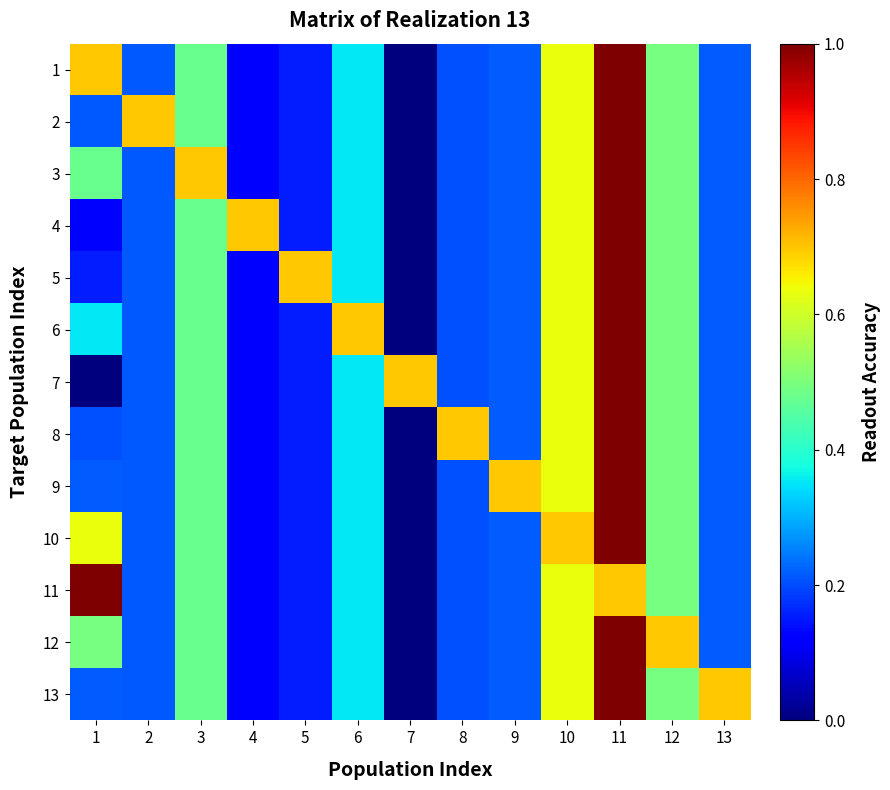

Reading right to left, transcribe all the data shown in this chart.

1: 13=0.2	12=0.5	11=1.0	10=0.6	9=0.2	8=0.2	7=0.0	6=0.4	5=0.2	4=0.1	3=0.5	2=0.2	1=0.7
2: 13=0.2	12=0.5	11=1.0	10=0.6	9=0.2	8=0.2	7=0.0	6=0.4	5=0.2	4=0.1	3=0.5	2=0.7	1=0.2
3: 13=0.2	12=0.5	11=1.0	10=0.6	9=0.2	8=0.2	7=0.0	6=0.4	5=0.2	4=0.1	3=0.7	2=0.2	1=0.5
4: 13=0.2	12=0.5	11=1.0	10=0.6	9=0.2	8=0.2	7=0.0	6=0.4	5=0.2	4=0.7	3=0.5	2=0.2	1=0.1
5: 13=0.2	12=0.5	11=1.0	10=0.6	9=0.2	8=0.2	7=0.0	6=0.4	5=0.7	4=0.1	3=0.5	2=0.2	1=0.2
6: 13=0.2	12=0.5	11=1.0	10=0.6	9=0.2	8=0.2	7=0.0	6=0.7	5=0.2	4=0.1	3=0.5	2=0.2	1=0.4
7: 13=0.2	12=0.5	11=1.0	10=0.6	9=0.2	8=0.2	7=0.7	6=0.4	5=0.2	4=0.1	3=0.5	2=0.2	1=0.0
8: 13=0.2	12=0.5	11=1.0	10=0.6	9=0.2	8=0.7	7=0.0	6=0.4	5=0.2	4=0.1	3=0.5	2=0.2	1=0.2
9: 13=0.2	12=0.5	11=1.0	10=0.6	9=0.7	8=0.2	7=0.0	6=0.4	5=0.2	4=0.1	3=0.5	2=0.2	1=0.2
10: 13=0.2	12=0.5	11=1.0	10=0.7	9=0.2	8=0.2	7=0.0	6=0.4	5=0.2	4=0.1	3=0.5	2=0.2	1=0.6
11: 13=0.2	12=0.5	11=0.7	10=0.6	9=0.2	8=0.2	7=0.0	6=0.4	5=0.2	4=0.1	3=0.5	2=0.2	1=1.0
12: 13=0.2	12=0.7	11=1.0	10=0.6	9=0.2	8=0.2	7=0.0	6=0.4	5=0.2	4=0.1	3=0.5	2=0.2	1=0.5
13: 13=0.7	12=0.5	11=1.0	10=0.6	9=0.2	8=0.2	7=0.0	6=0.4	5=0.2	4=0.1	3=0.5	2=0.2	1=0.2